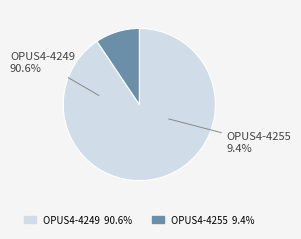

How many segments does this pie chart have?

2